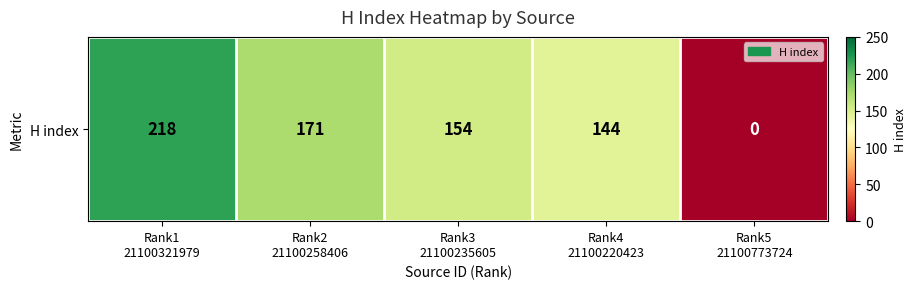

The chart shows a value of 154 at Rank3
21100235605. True or false?

True